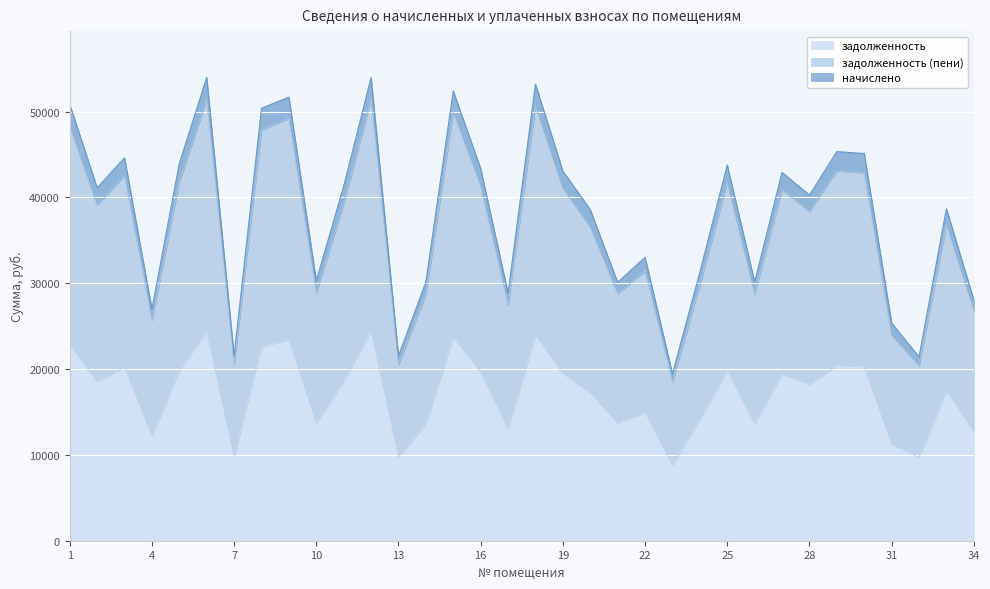

True or false: начислено and задолженность intersect in this chart.

False